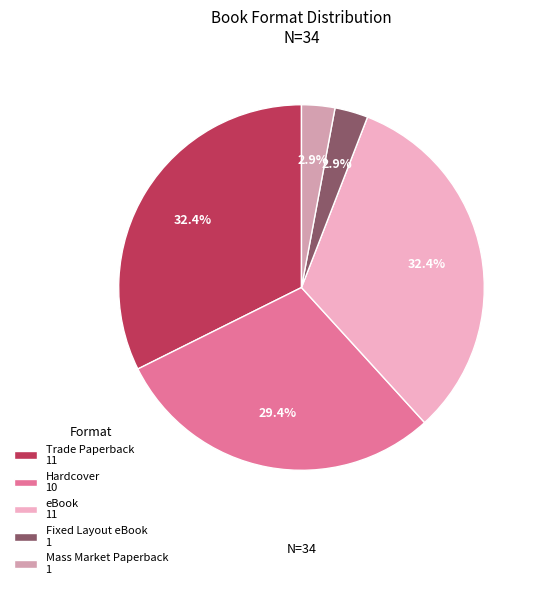

Does Mass Market Paperback 1 represent more than half of the total?

No